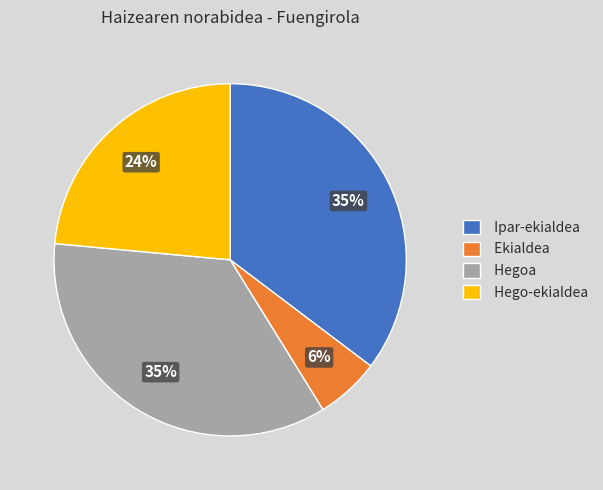

Combined, do Ekialdea and Hego-ekialdea account for over 50%?

No